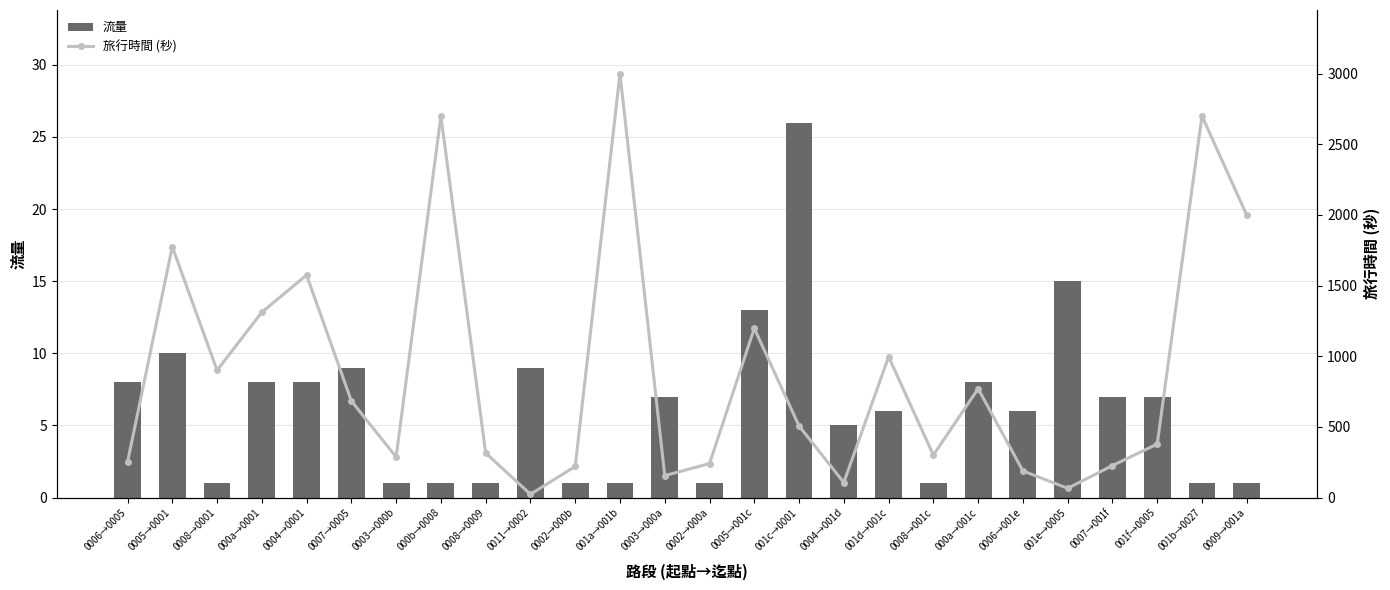

The 旅行時間 (秒) series shows 900 at 0008→0001. True or false?

True